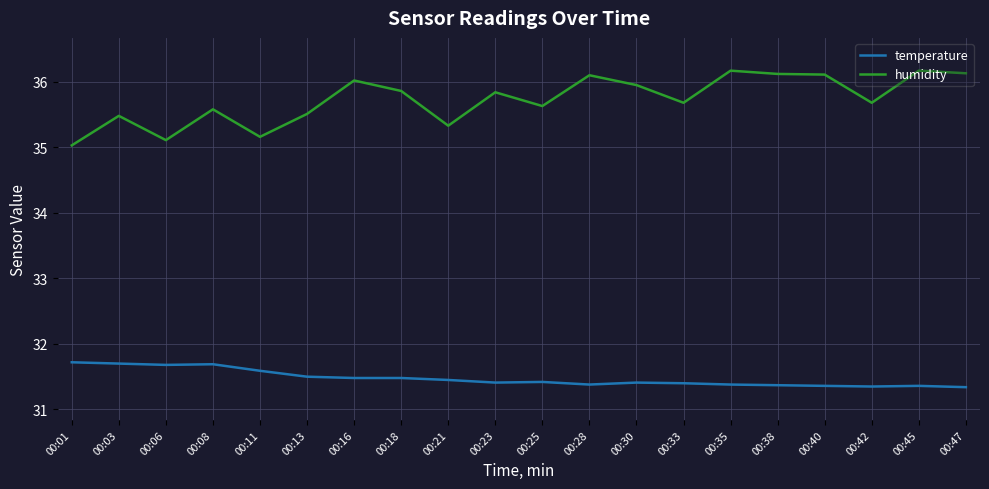

What is the difference between the maximum and minimum values in the temperature series?

0.4